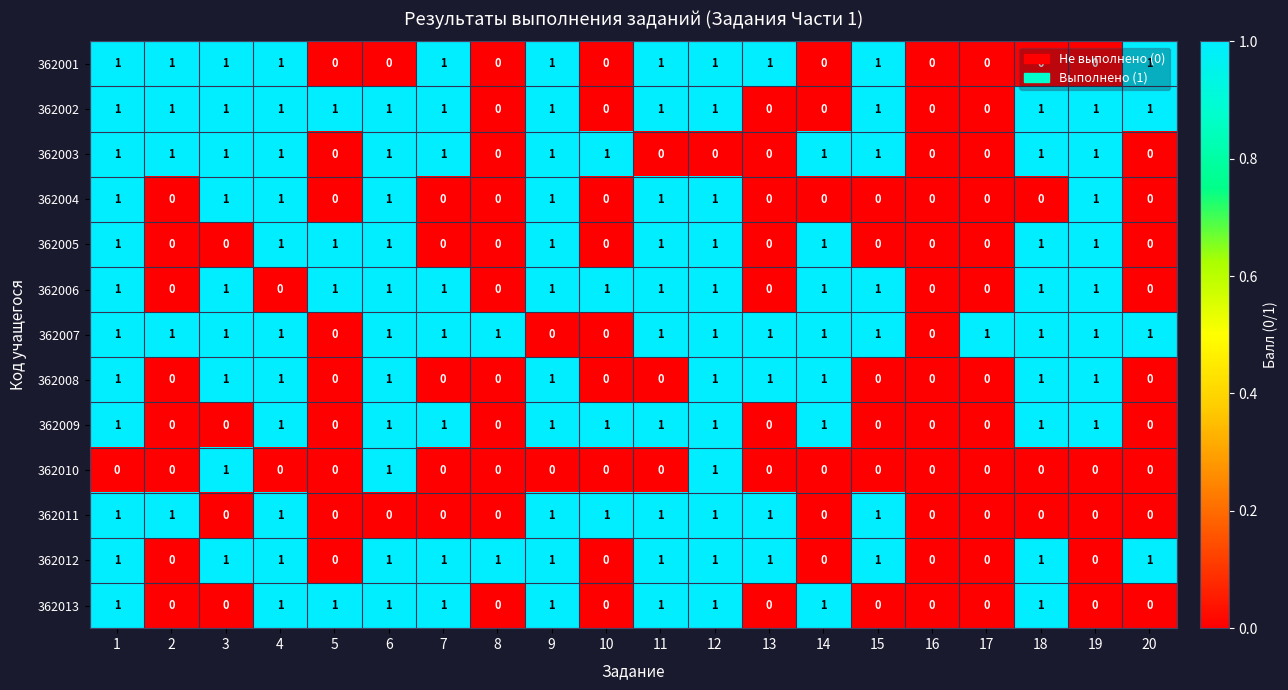

How many distinct data groups are displayed?

13